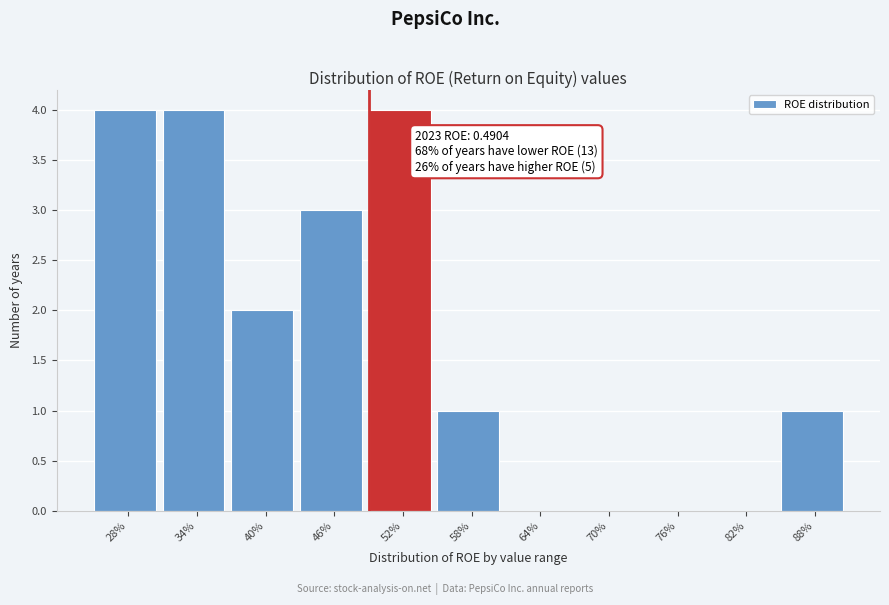

Reading left to right, what are all the values shown in this chart?

28%=4	34%=4	40%=2	46%=3	52%=4	58%=1	64%=0	70%=0	76%=0	82%=0	88%=1